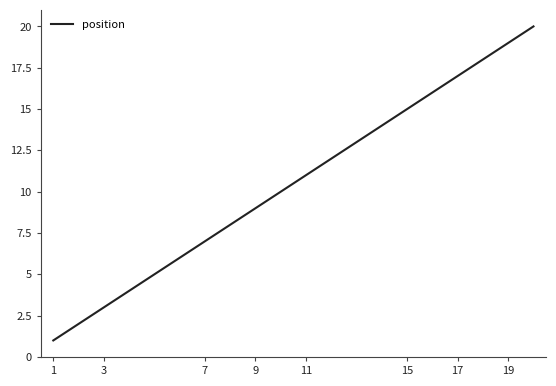

What is the difference between the maximum and minimum values?

19